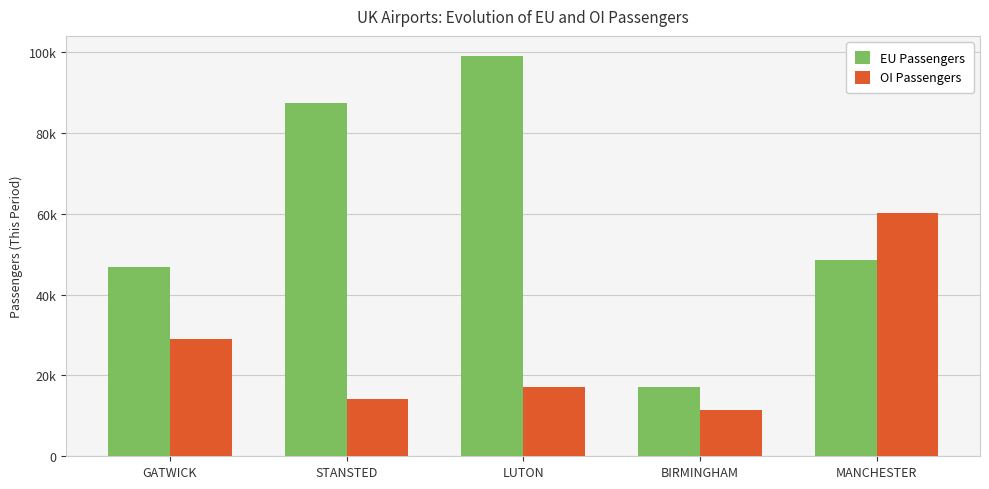

Rank the series at BIRMINGHAM from highest to lowest value.

EU Passengers, OI Passengers